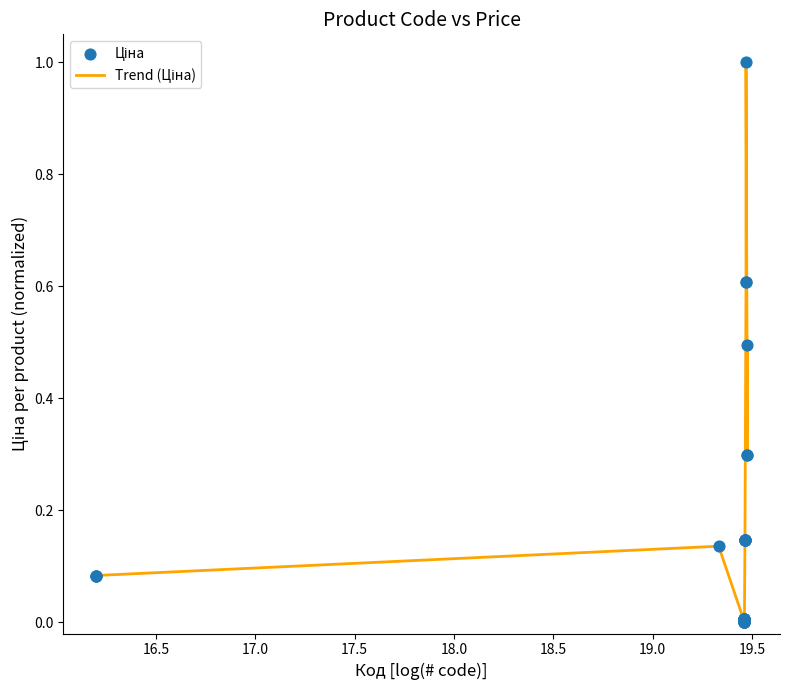

What is the greatest value displayed?

1.0